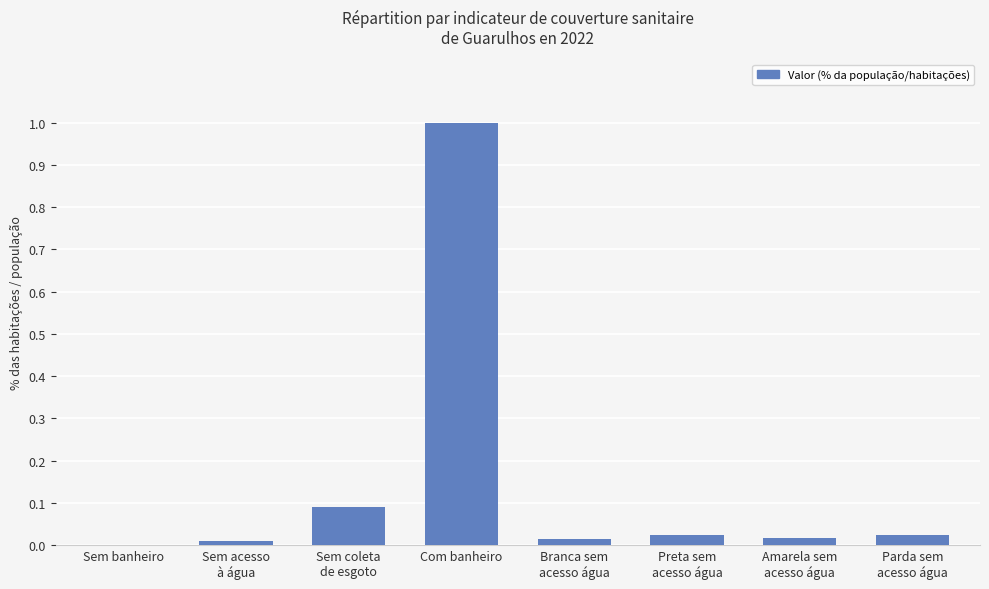

The value at Sem acesso
à água is 0.0. True or false?

True